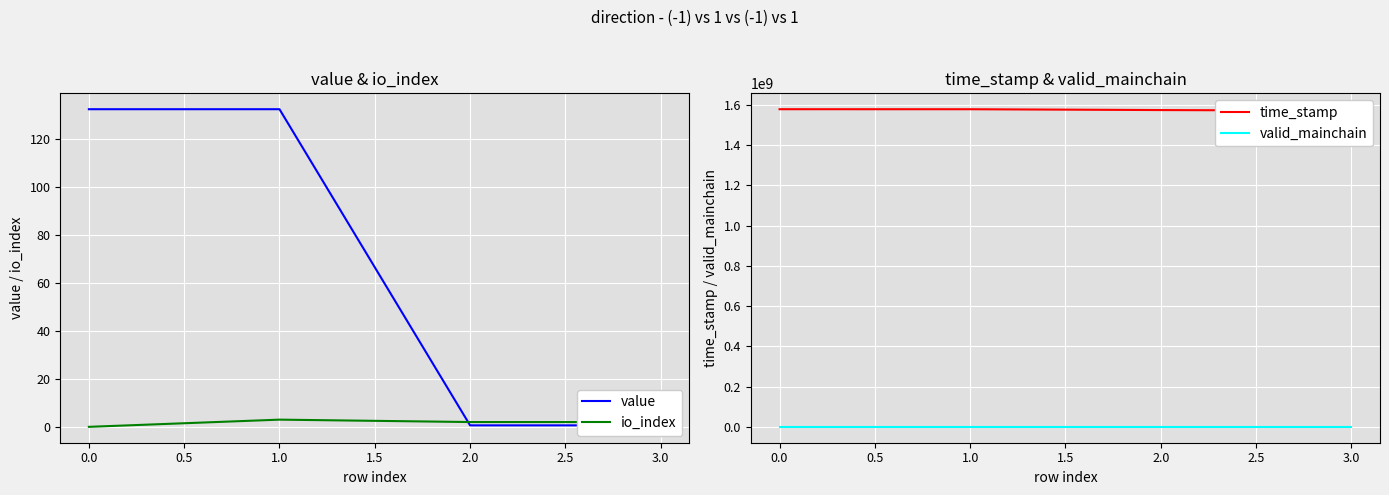

What is the highest value of the io_index series?

3